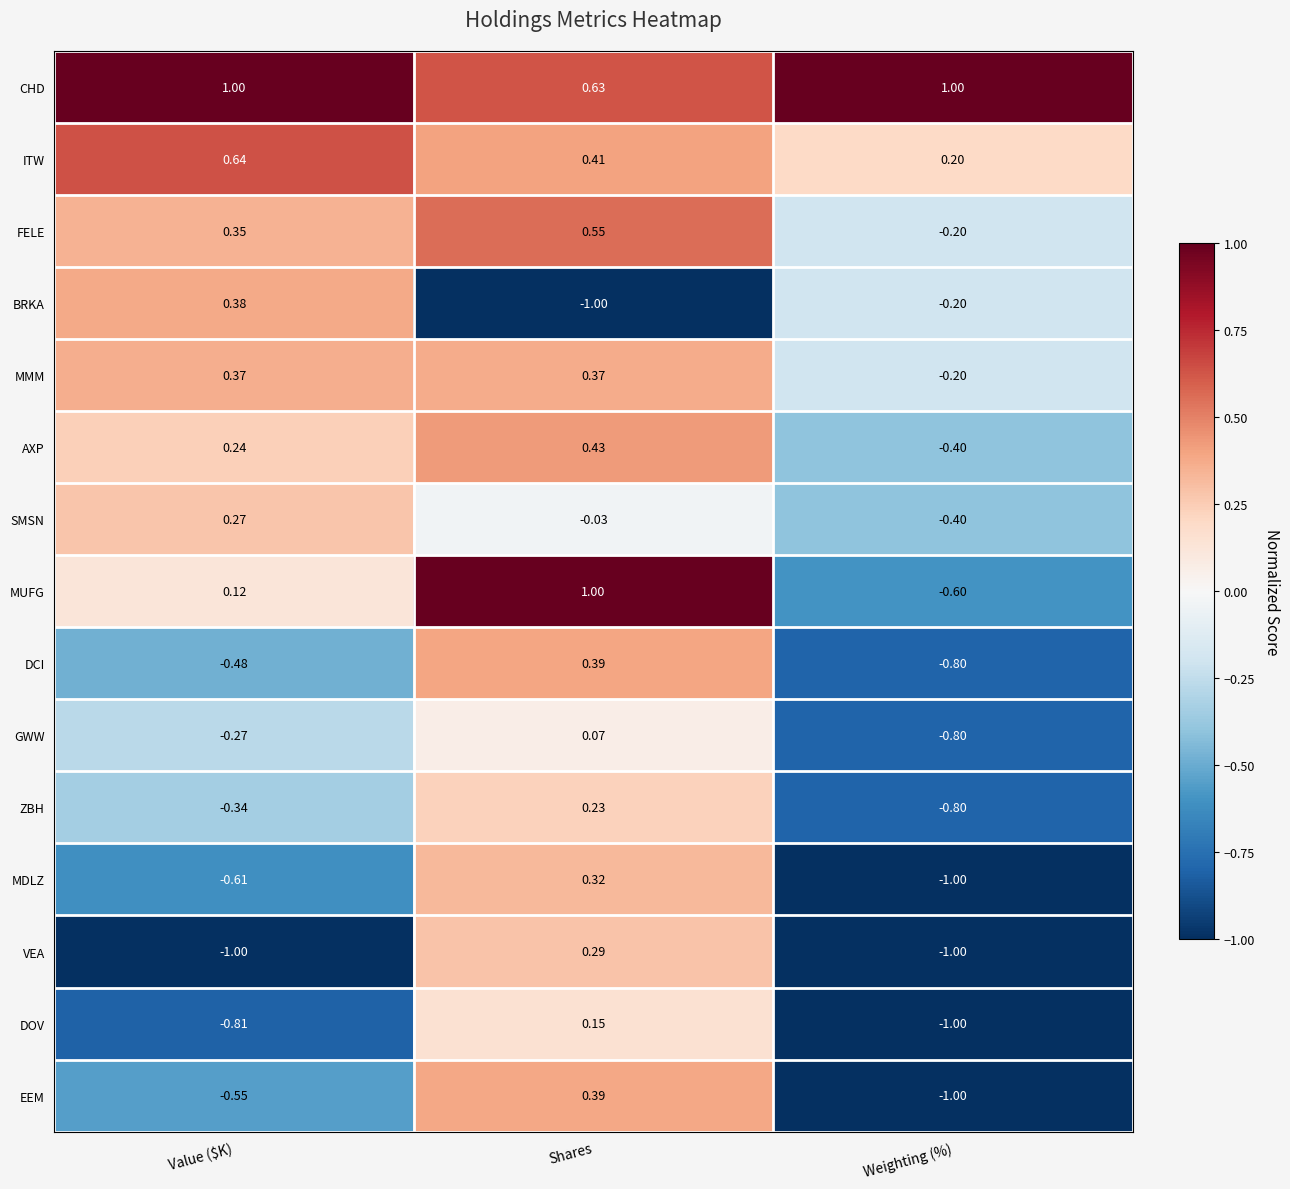

What is the spread (max minus min) of values at Value ($K)?

2.0